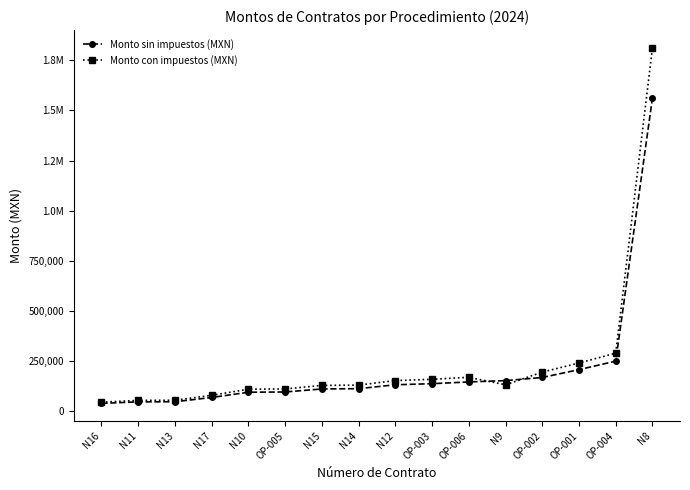

Does the chart have visible grid lines?

No